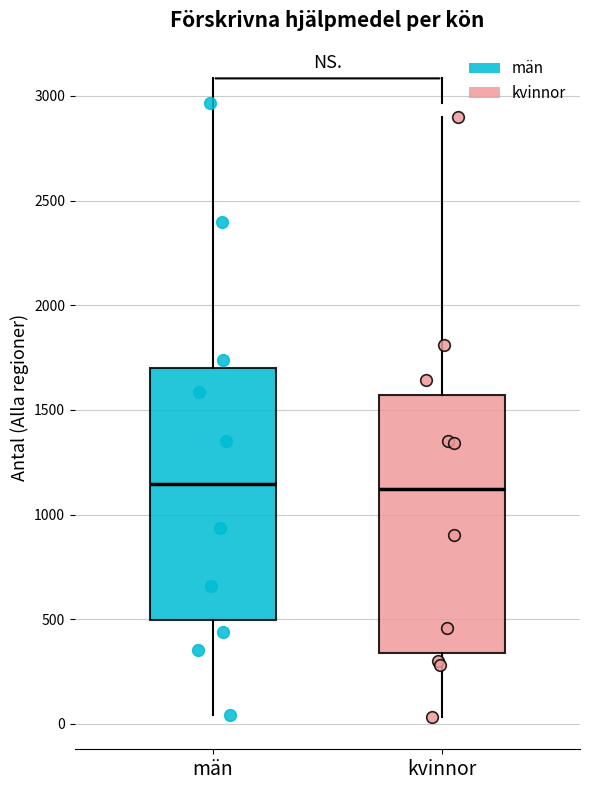

Where does the median line of the box for kvinnor sit on the y-axis? The values are not printed on the chart, so give them approximately, as read against the axis.

1100